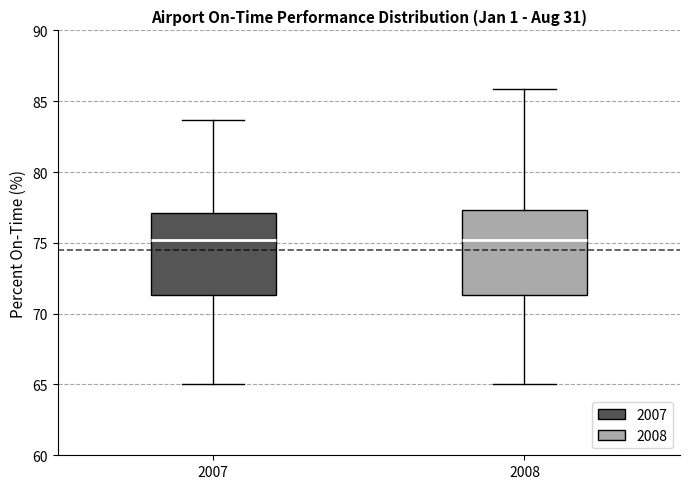

Where is the lower edge of the box at x = 2007 on the y-axis? The values are not printed on the chart, so give them approximately, as read against the axis.

71.5